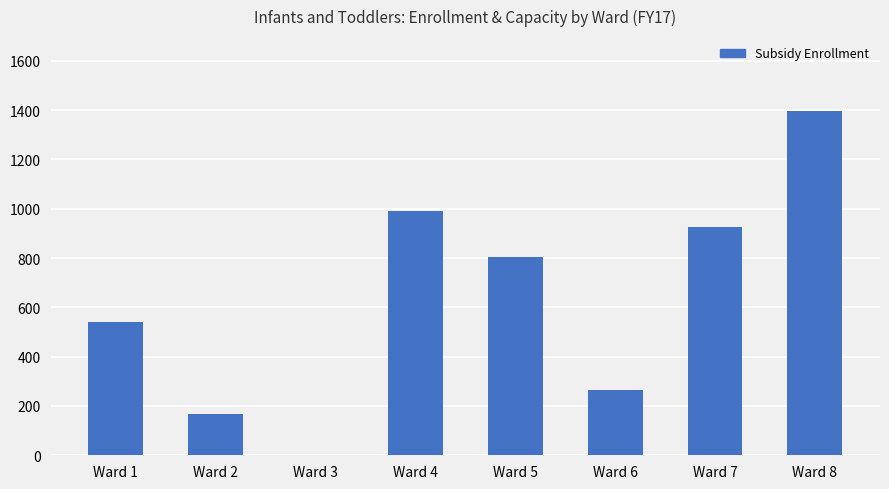

What is the maximum value shown in the chart?

1395